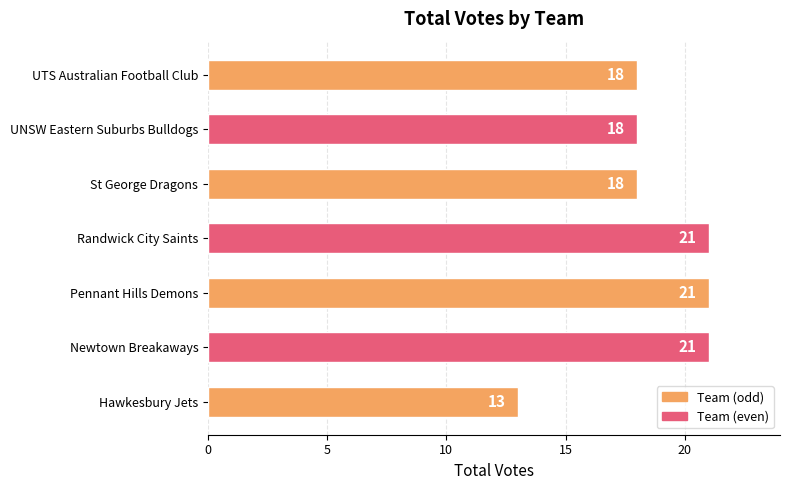

Which has a higher value, UTS Australian Football Club or Newtown Breakaways?

Newtown Breakaways